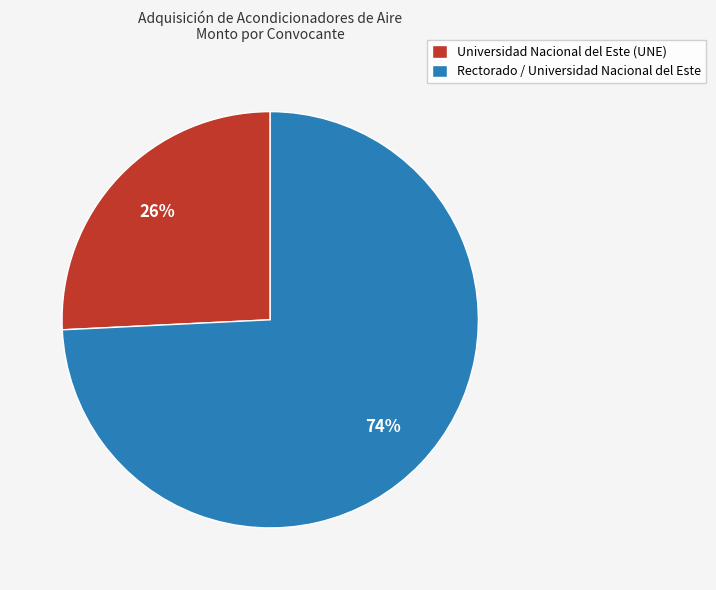

Is it true that Universidad Nacional del Este (UNE) is 33% of the pie?

False